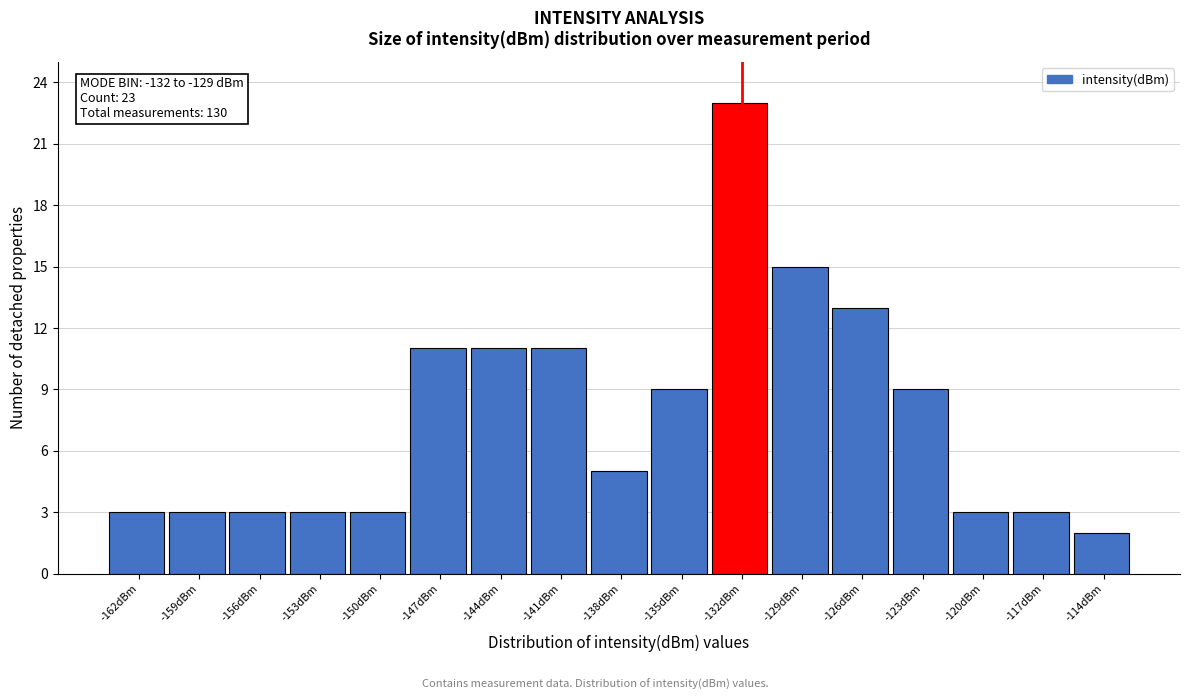

Reading left to right, extract all data points from this chart.

3	3	3	3	3	11	11	11	5	9	23	15	13	9	3	3	2